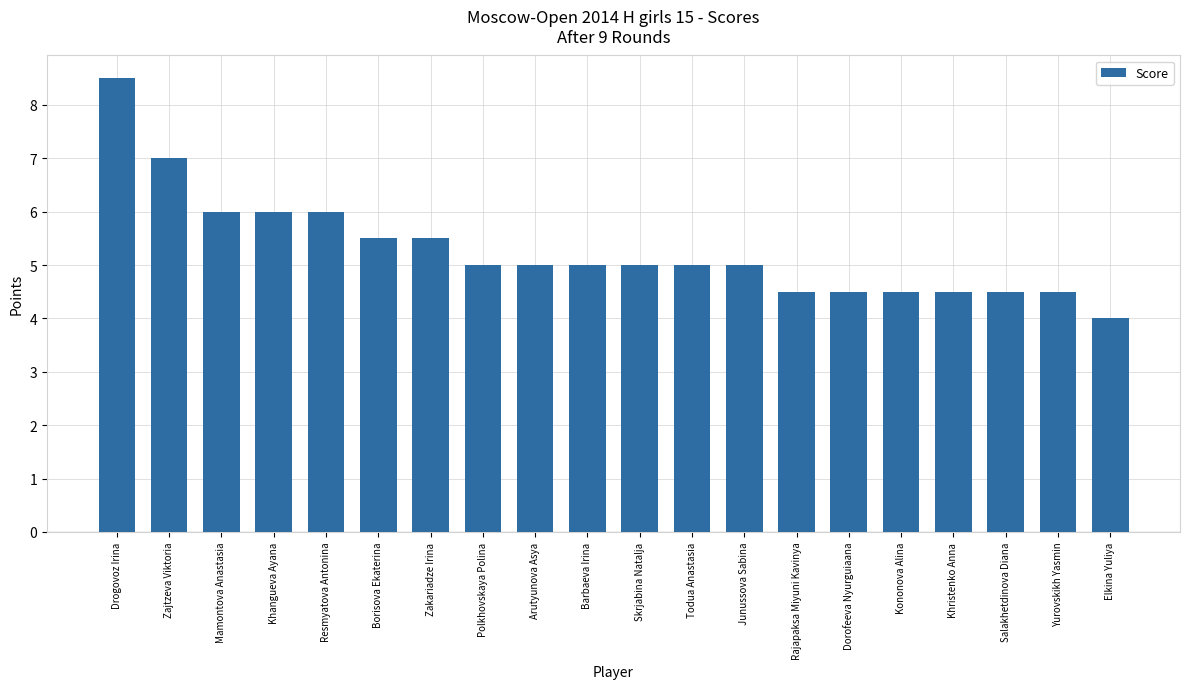

Reading right to left, what are all the values shown in this chart?

Elkina Yuliya=4.0	Yurovskikh Yasmin=4.5	Salakhetdinova Diana=4.5	Khristenko Anna=4.5	Kononova Alina=4.5	Dorofeeva Nyurguiaana=4.5	Rajapaksa Miyuni Kavinya=4.5	Junussova Sabina=5.0	Todua Anastasia=5.0	Skrjabina Natalja=5.0	Barbaeva Irina=5.0	Arutyunova Asya=5.0	Polkhovskaya Polina=5.0	Zakariadze Irina=5.5	Borisova Ekaterina=5.5	Resmyatova Antonina=6.0	Khangueva Ayana=6.0	Mamontova Anastasia=6.0	Zajtzeva Viktoria=7.0	Drogovoz Irina=8.5